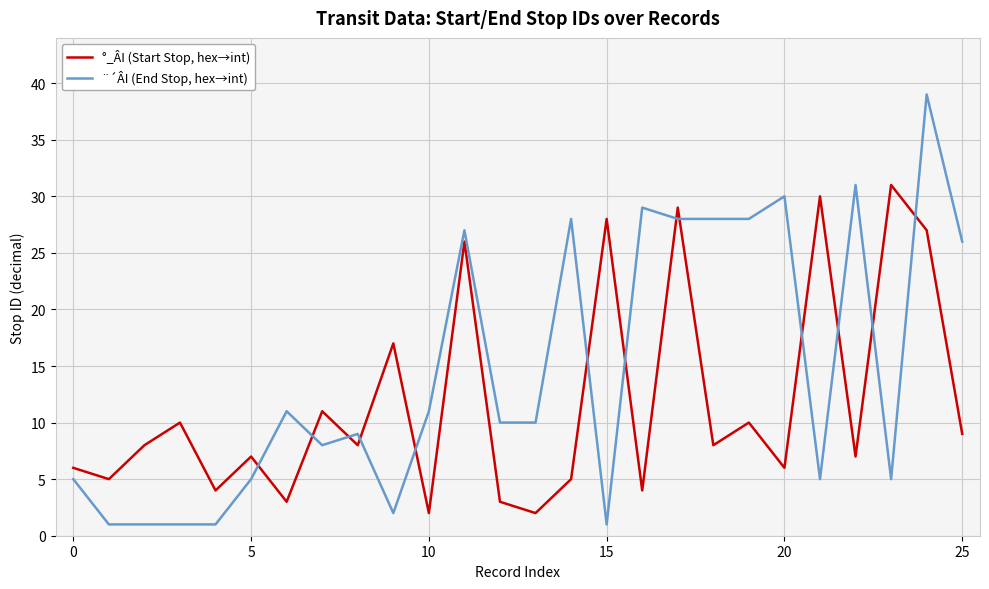

Which series has the largest total across all categories?

¨´ÂI (End Stop, hex→int)